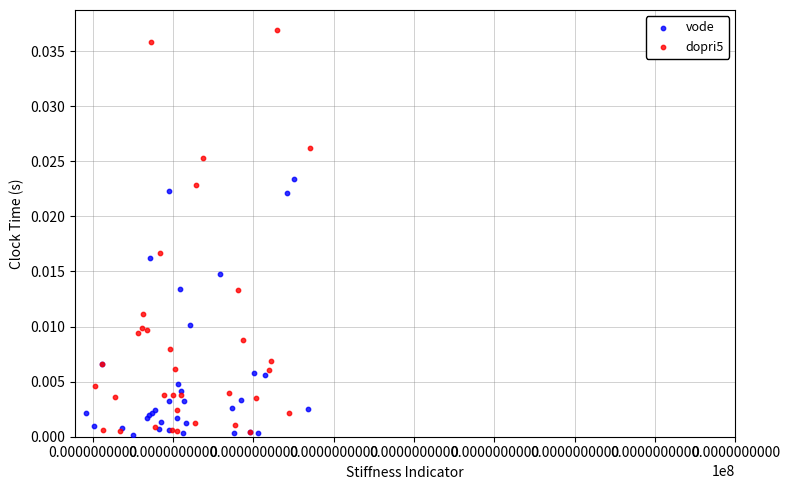

Which series has the largest Y range (max minus min)?

dopri5